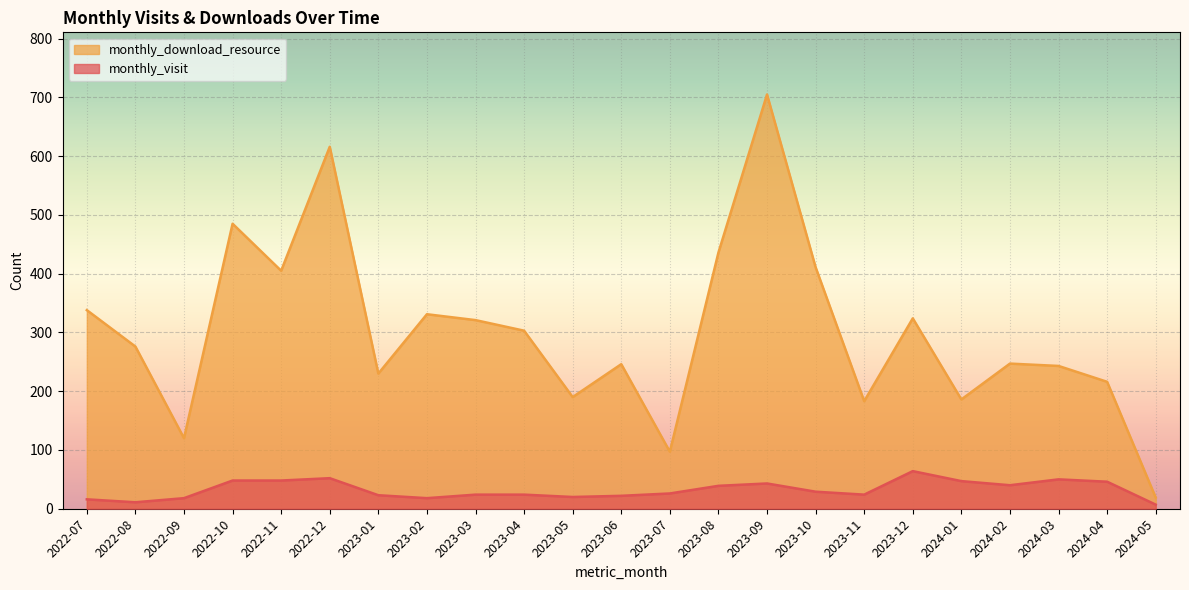

How many series are shown in this chart?

2